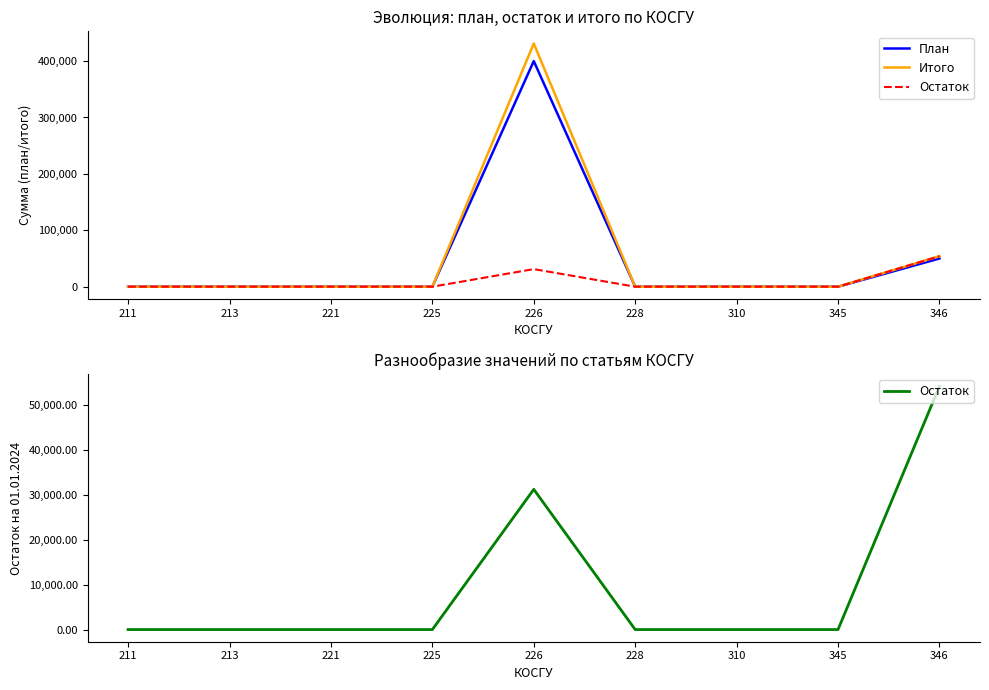

What is the average value of the Итого series?

53921.1